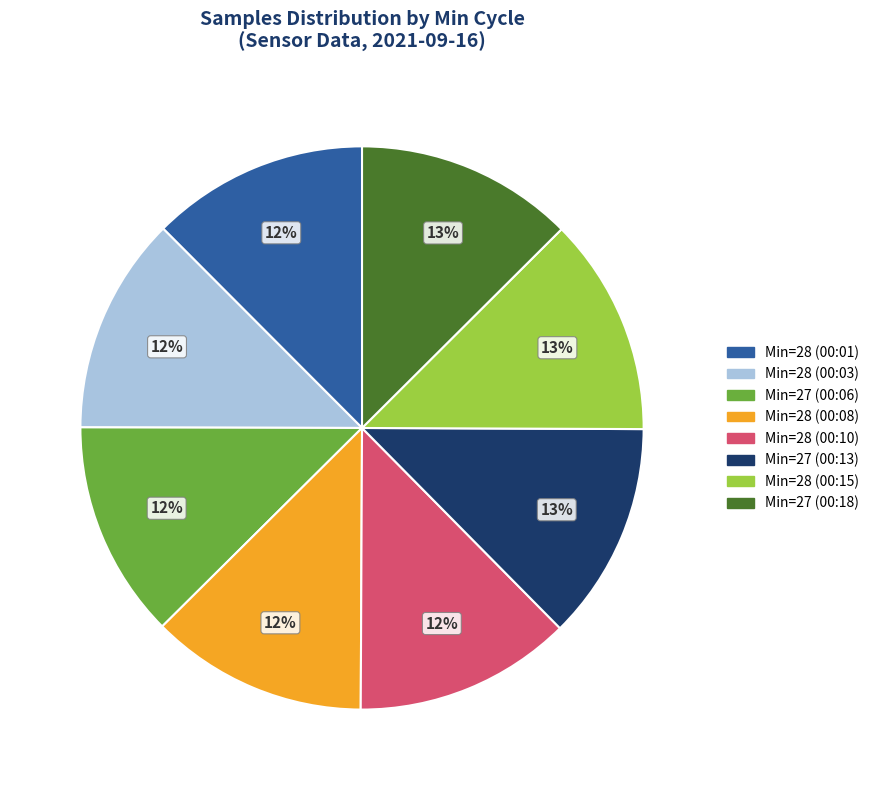

Does Min=28 (00:15) represent more than half of the total?

No